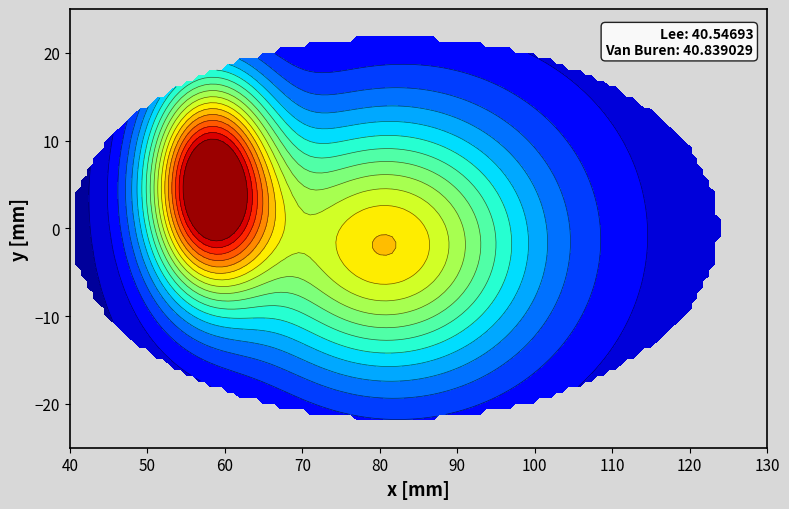

What is the smallest value displayed?

40.5